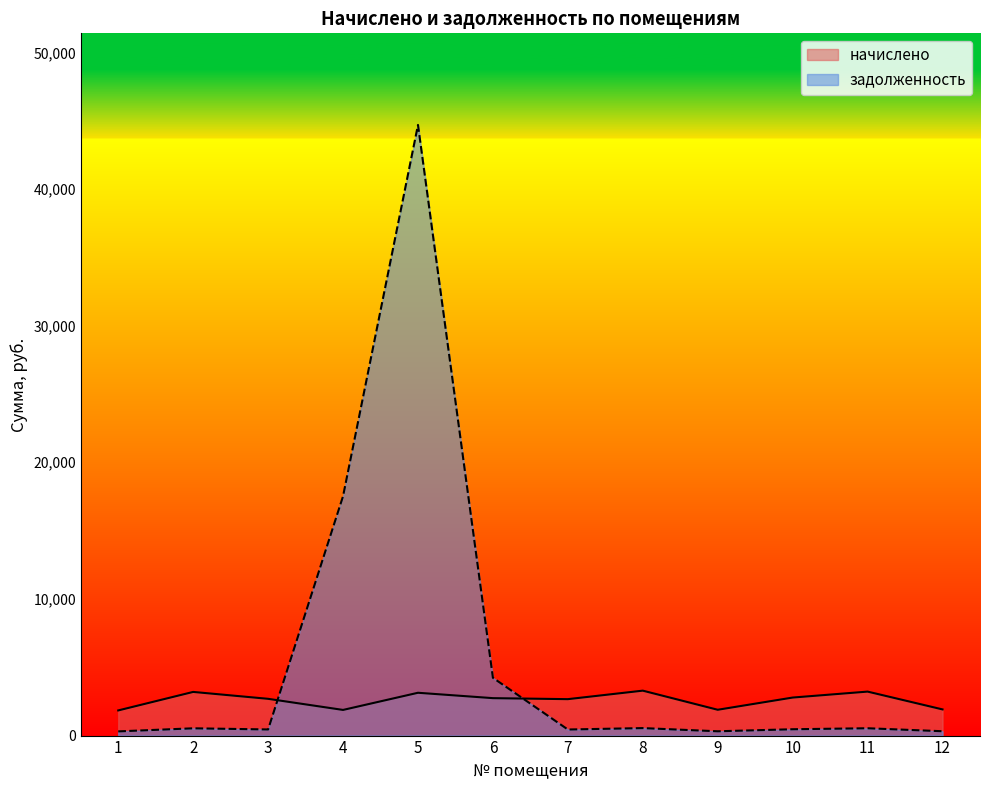

What are all the series names shown in the legend?

начислено, задолженность